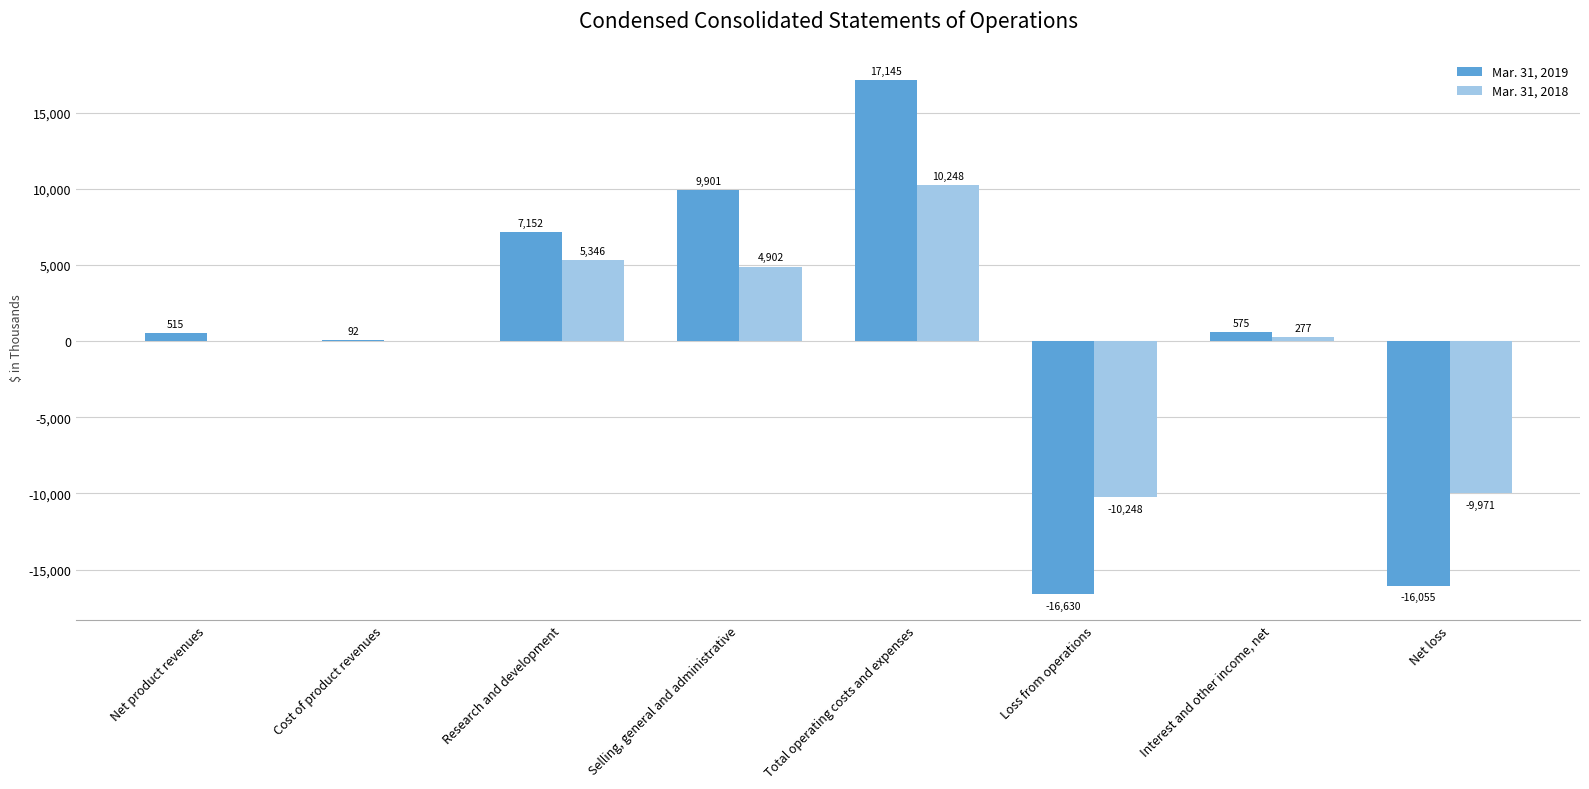

What is the spread (max minus min) of values at Research and development?

1806